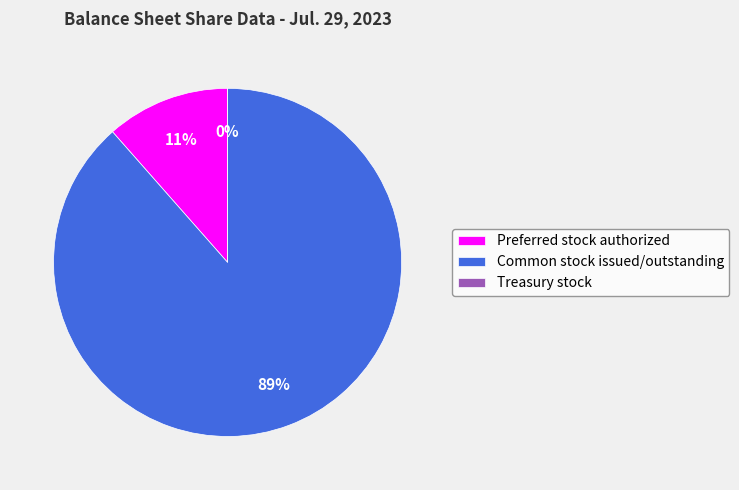

How many segments does this pie chart have?

3